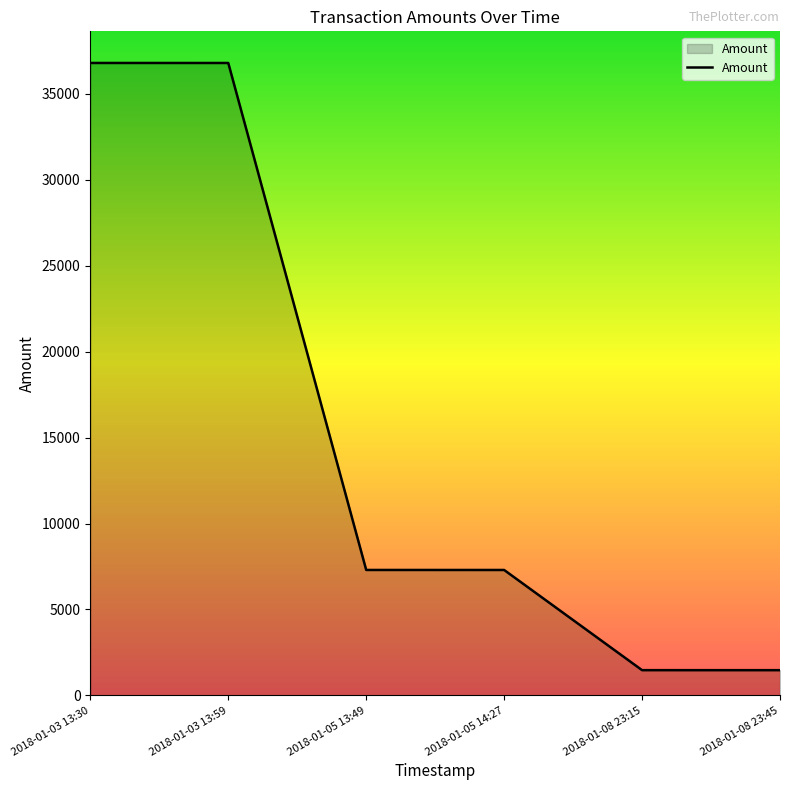

What is the average value?

15188.7